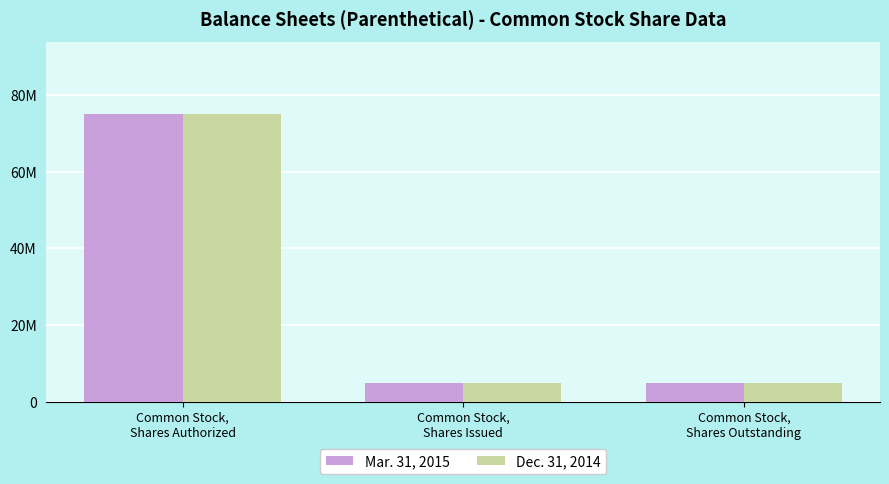

Are the bars grouped side by side (vs. stacked)?

Yes